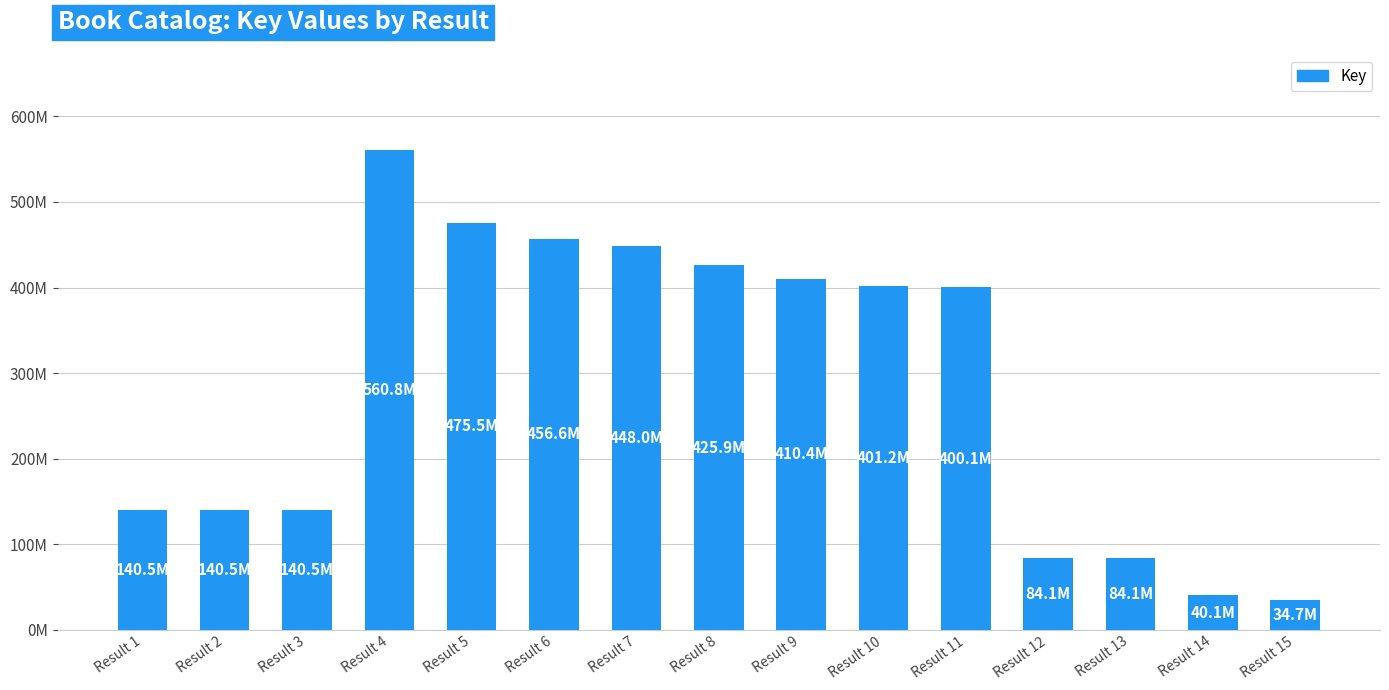

The value at Result 8 is 425928477. True or false?

True